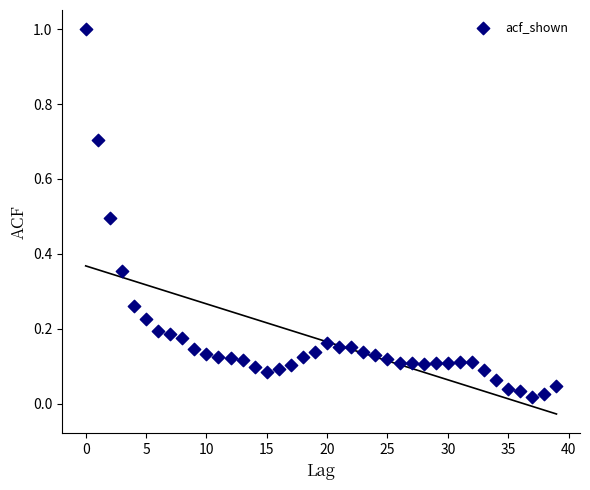

What is the range of Y values (max minus min)?

1.0